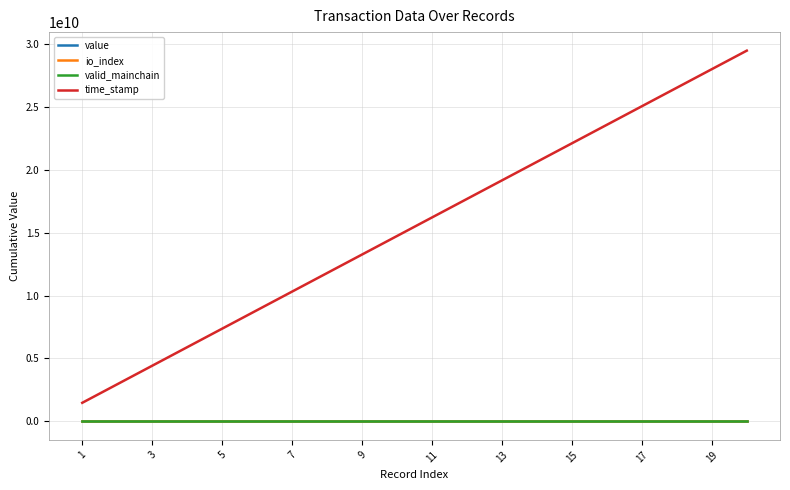

True or false: time_stamp and io_index cross at least once.

False